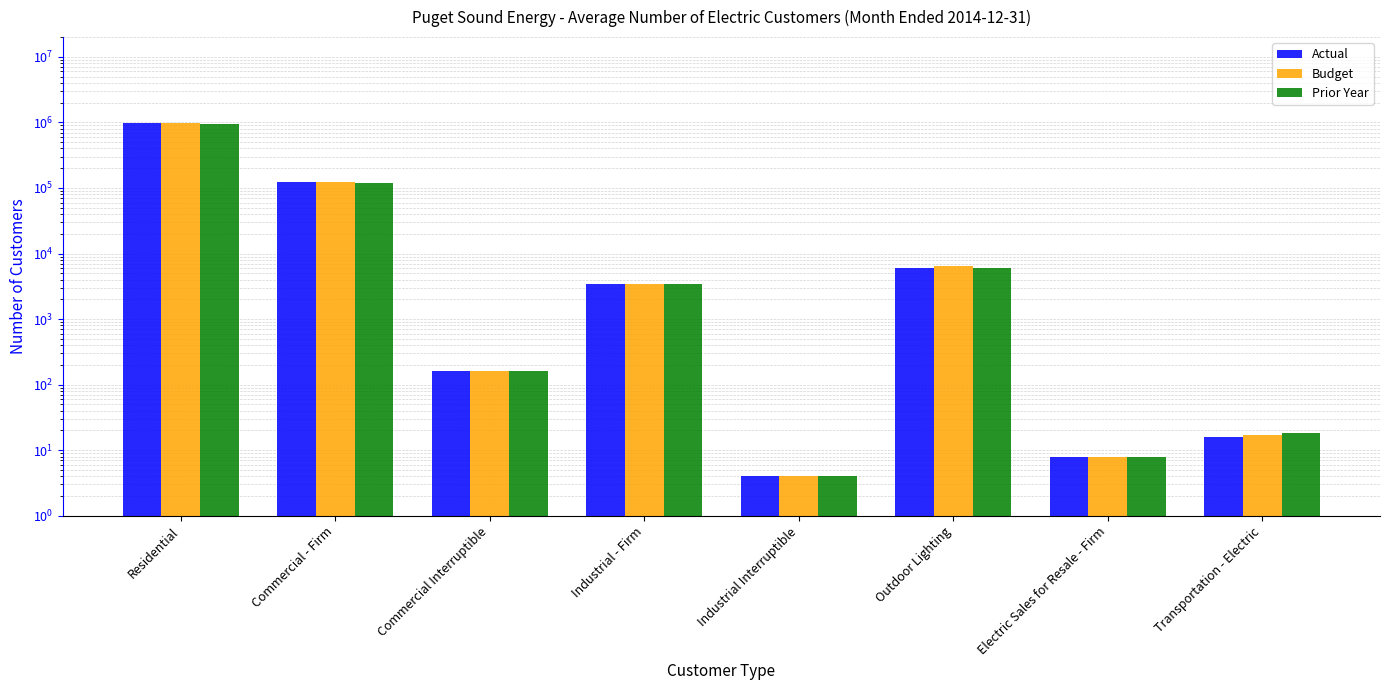

List the series in order of their peak value, lowest first.

Prior Year, Actual, Budget